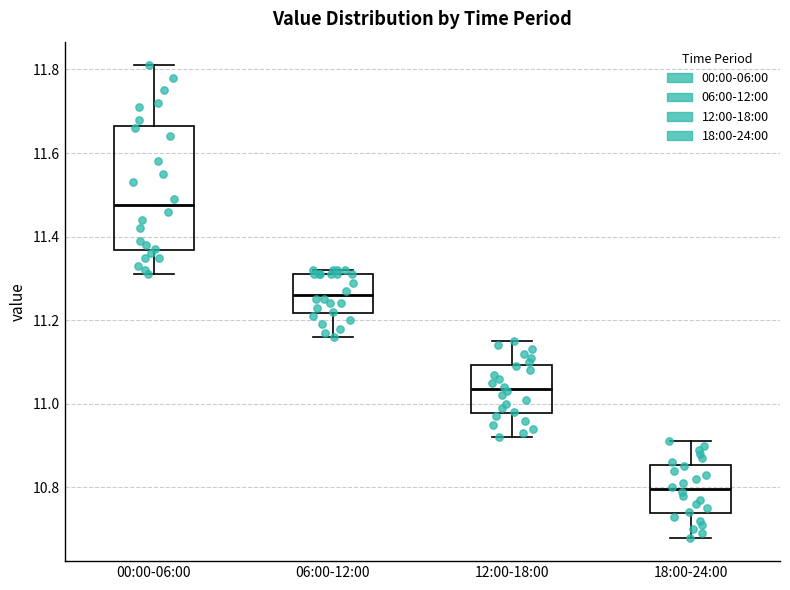

Where does the lower whisker of the box for 12:00-18:00 end on the y-axis? The values are not printed on the chart, so give them approximately, as read against the axis.

10.92